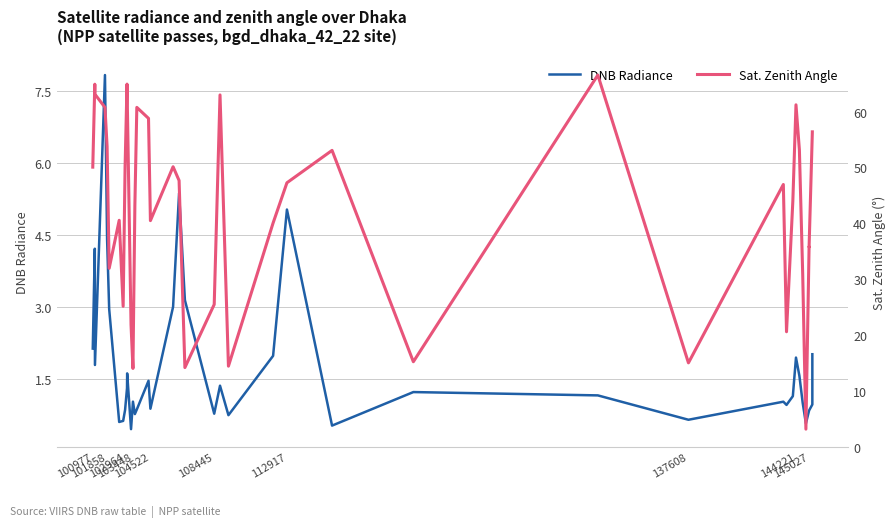

True or false: DNB Radiance and Sat. Zenith Angle cross at least once.

False